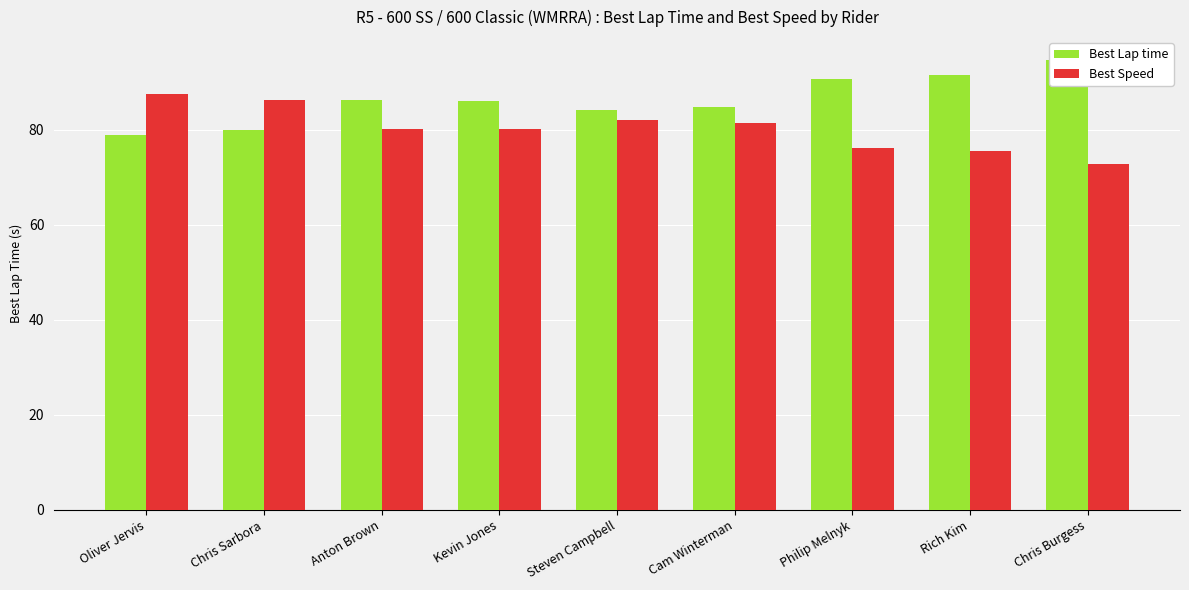

How many values in the Best Speed series exceed 80?

6